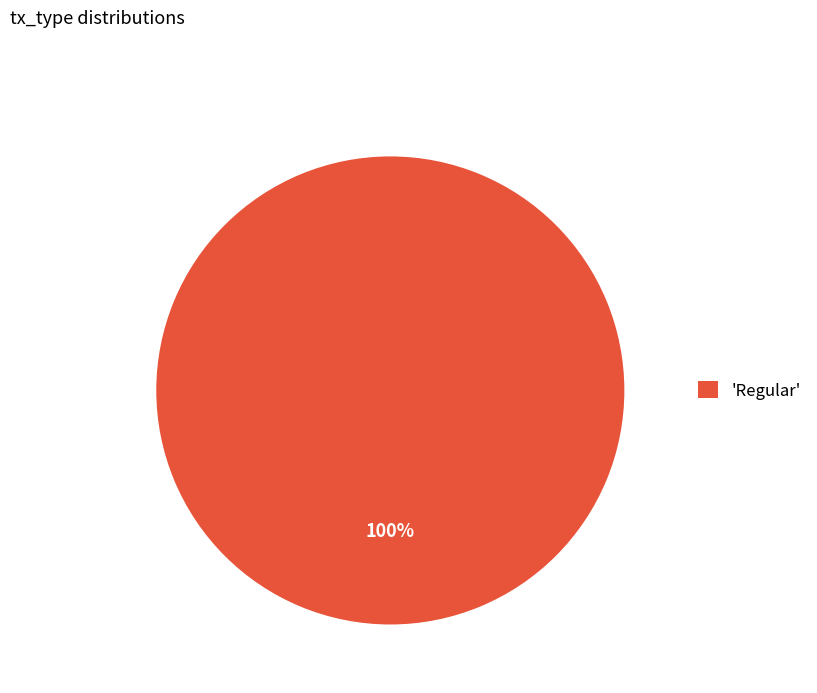

How many segments does this pie chart have?

1